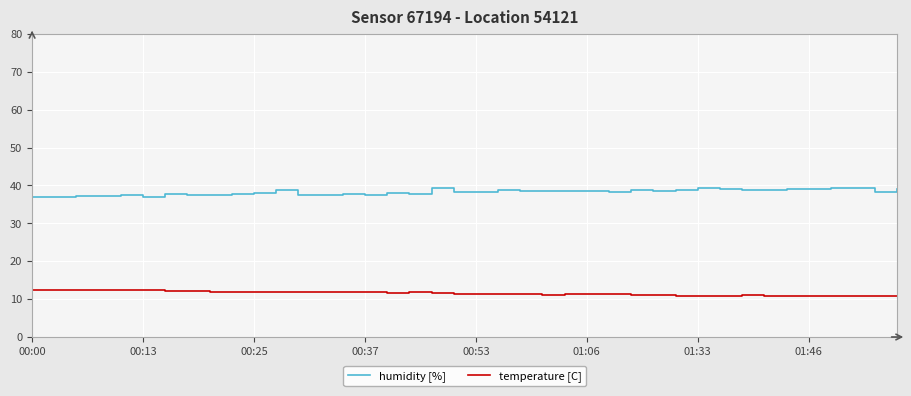

What is the smallest value displayed?

10.7